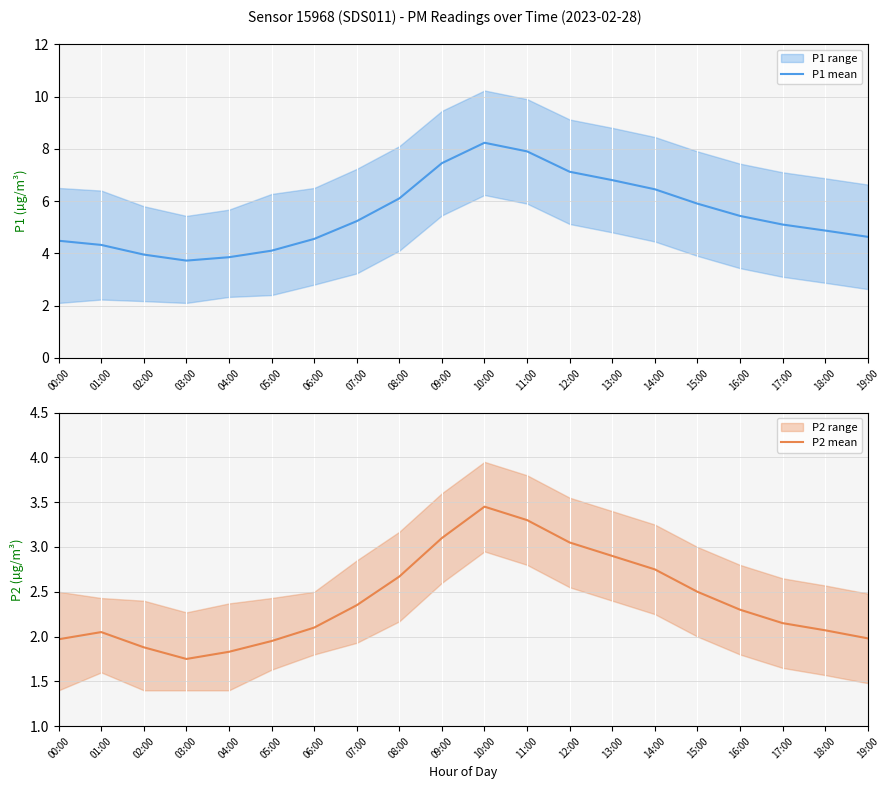

What is the total value across all series at 13:00?

9.7